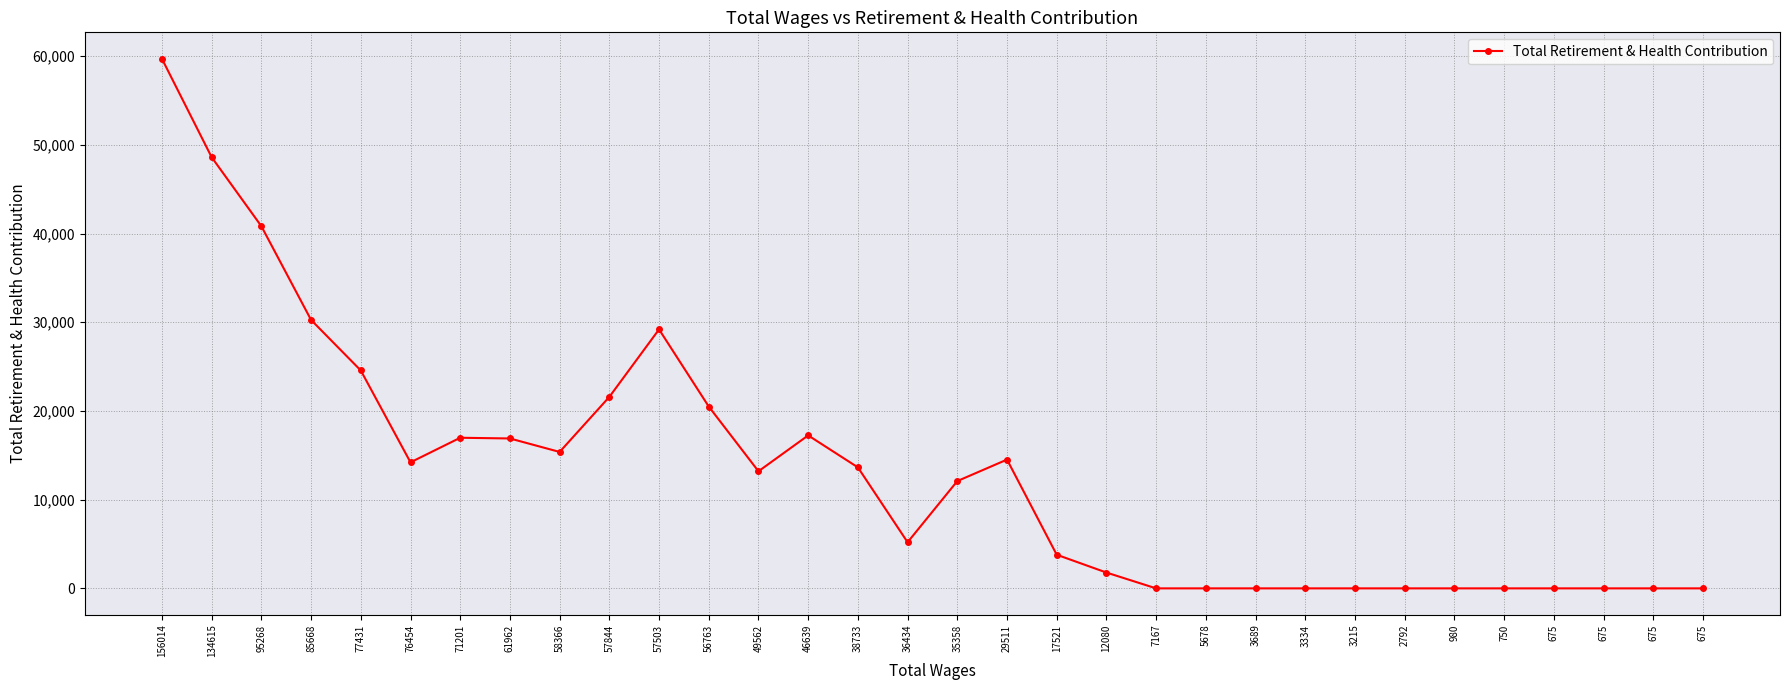

Reading left to right, transcribe all the data shown in this chart.

156014=59696	134615=48603	95268=40825	85668=30259	77431=24564	76454=14207	71201=16978	61962=16898	58366=15379	57844=21585	57503=29195	56763=20496	49562=13200	46639=17244	38733=13641	36434=5199	35358=12095	29511=14517	17521=3792	12080=1783	7167=0	5678=0	3689=0	3334=0	3215=0	2792=0	980=0	750=0	675=0	675=0	675=0	675=0